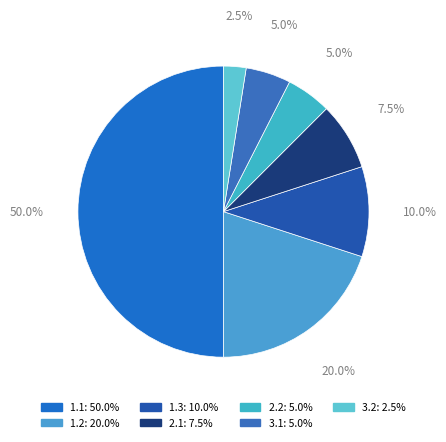

Do 3.1 and 2.2 together represent more than half of the pie?

No